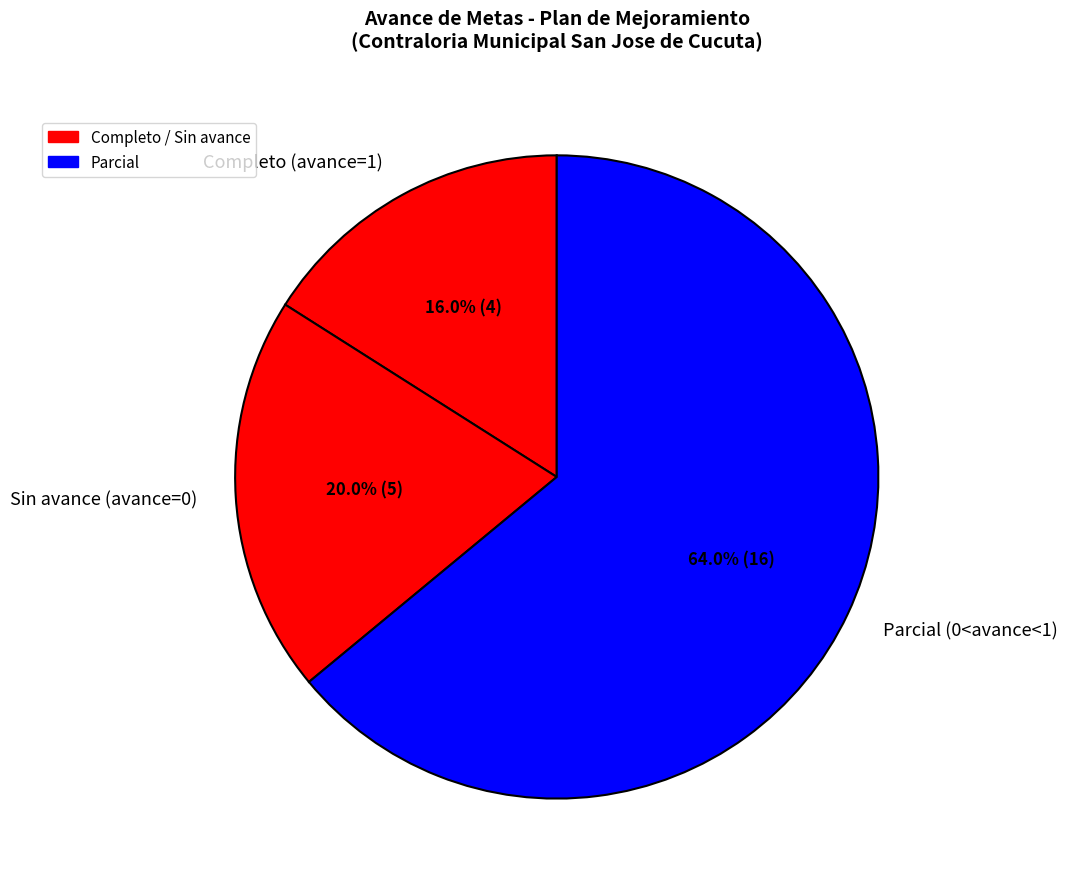

Does Parcial (0<avance<1) account for over 50% of the chart?

Yes